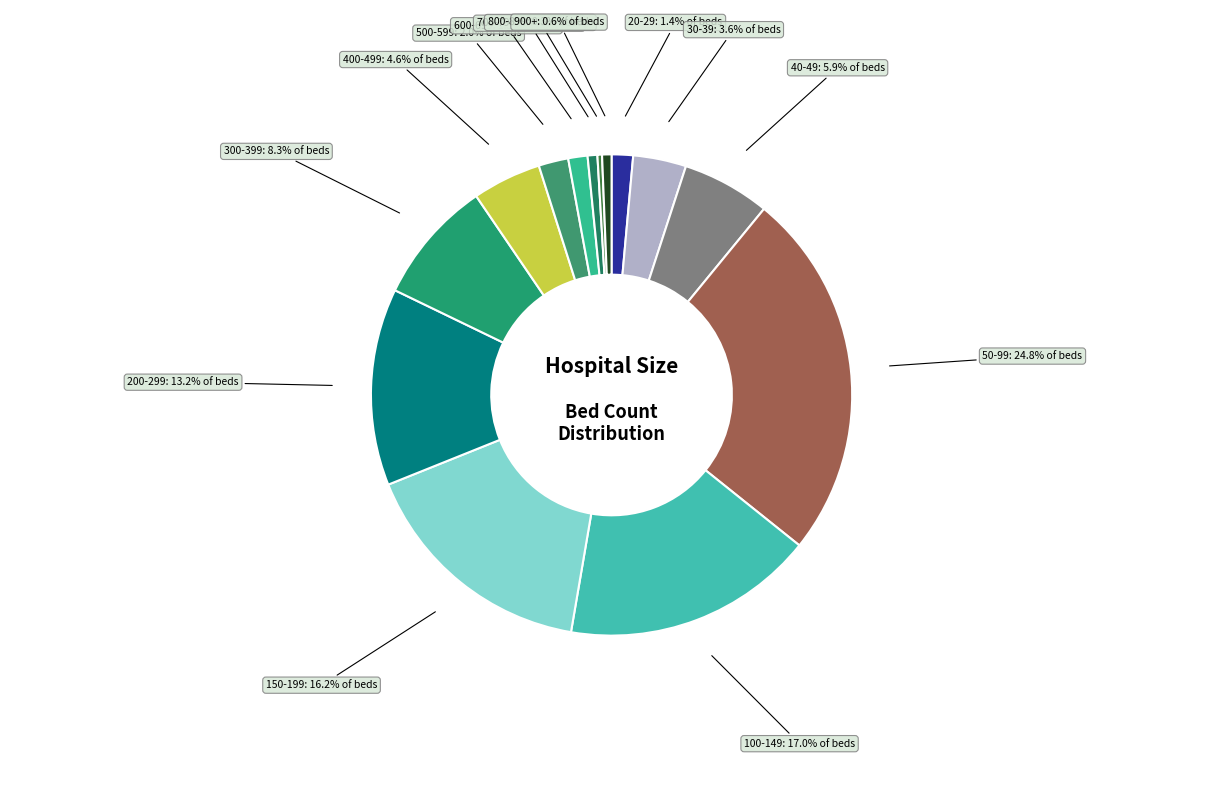

Which category has the biggest portion of the pie?

50-99